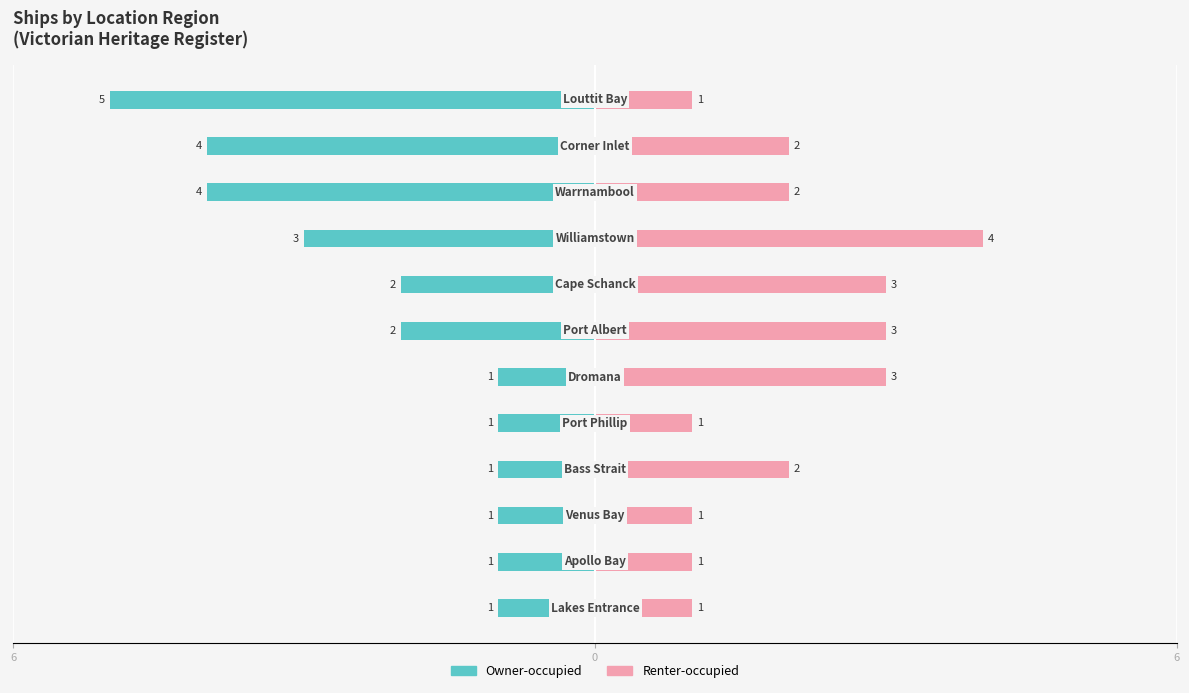

How many data points does each series have?

12